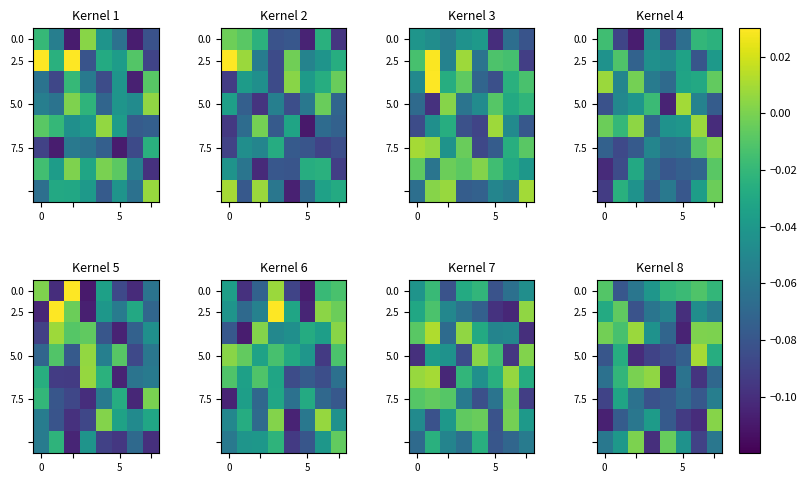

What is the sum of all 0.0 values?

-0.3